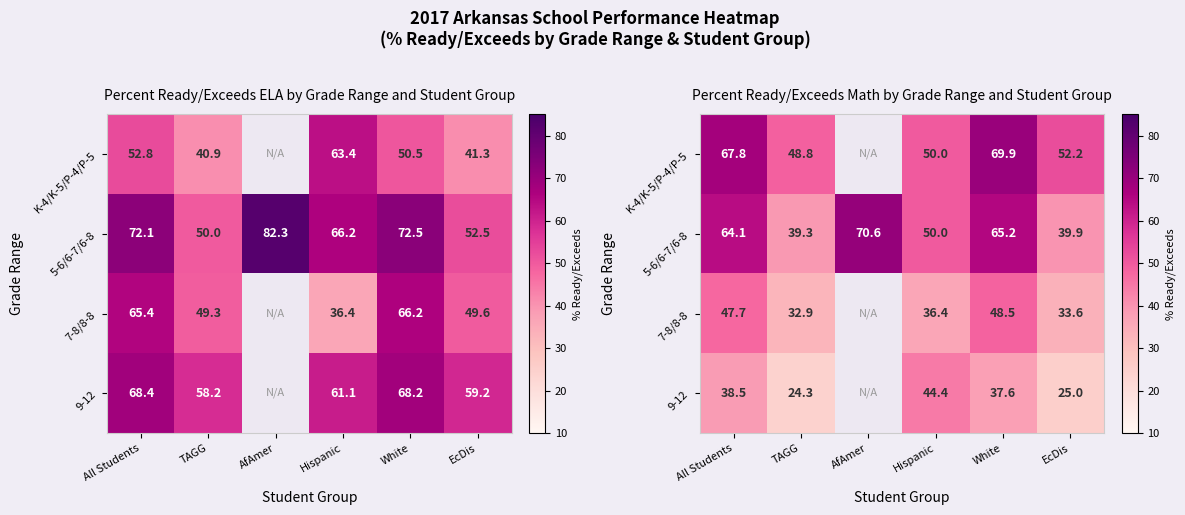

What is the sum of all 5-6/6-7/6-8 values?

329.1